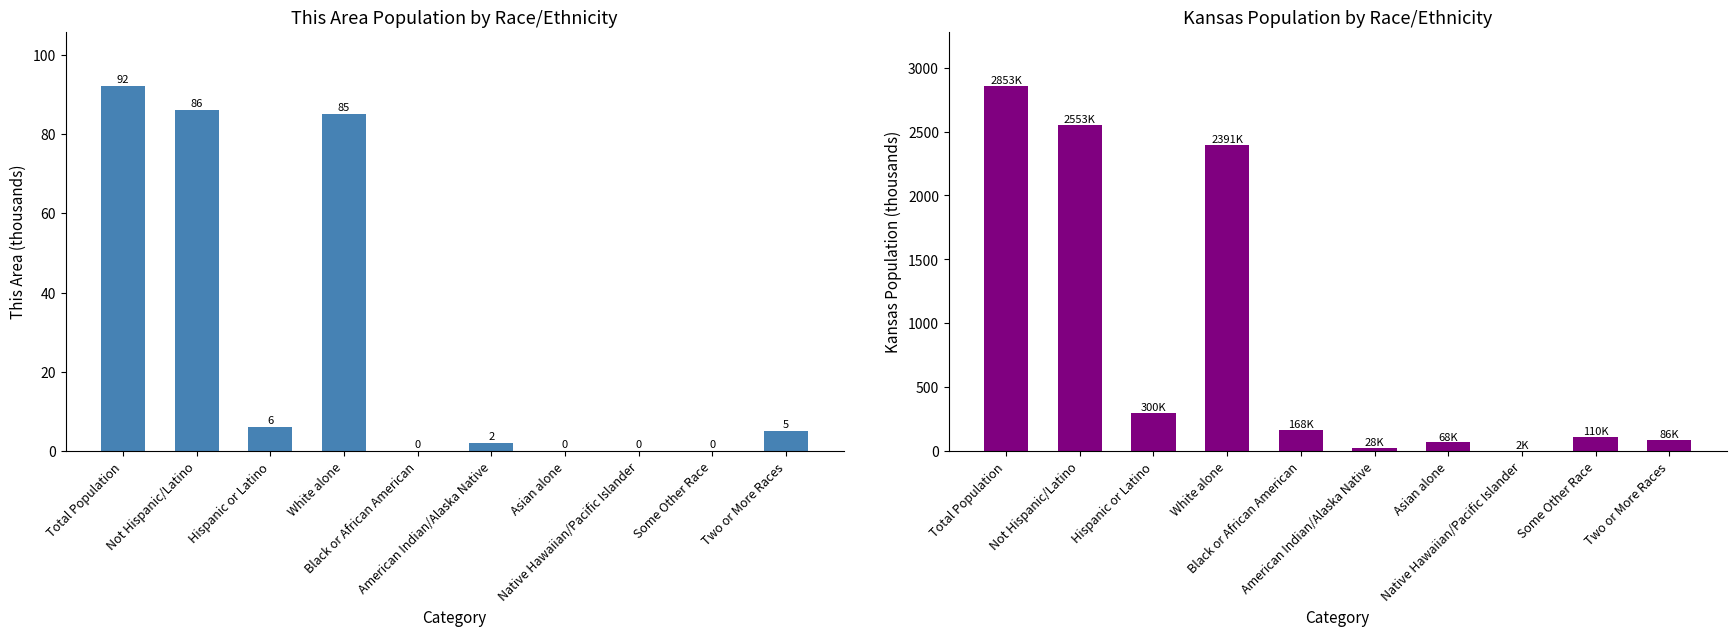

At Total Population, list the series in order from smallest to largest.

This Area, Kansas